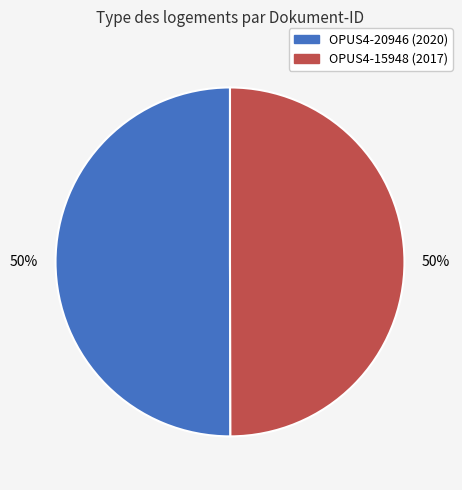

What is the ratio of the value at OPUS4-20946 to the value at OPUS4-15948?

1.0